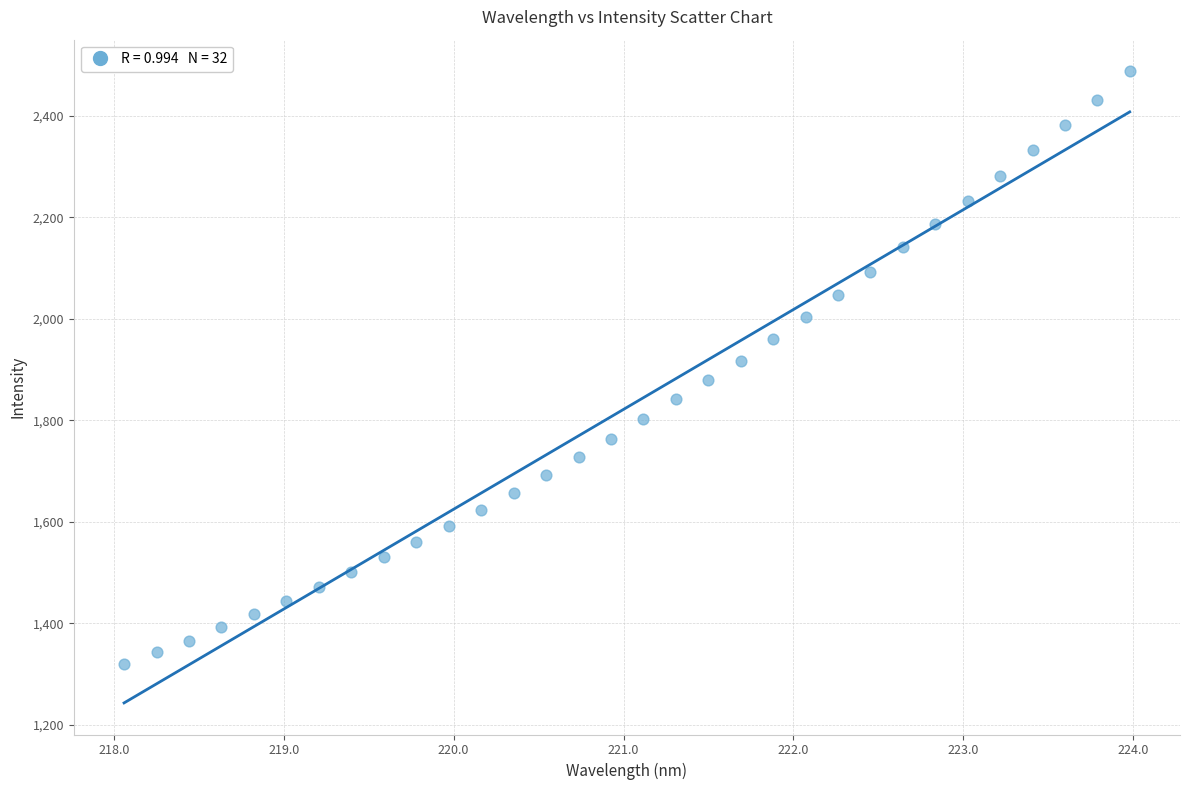

What is the range of X values (max minus min)?

5.9